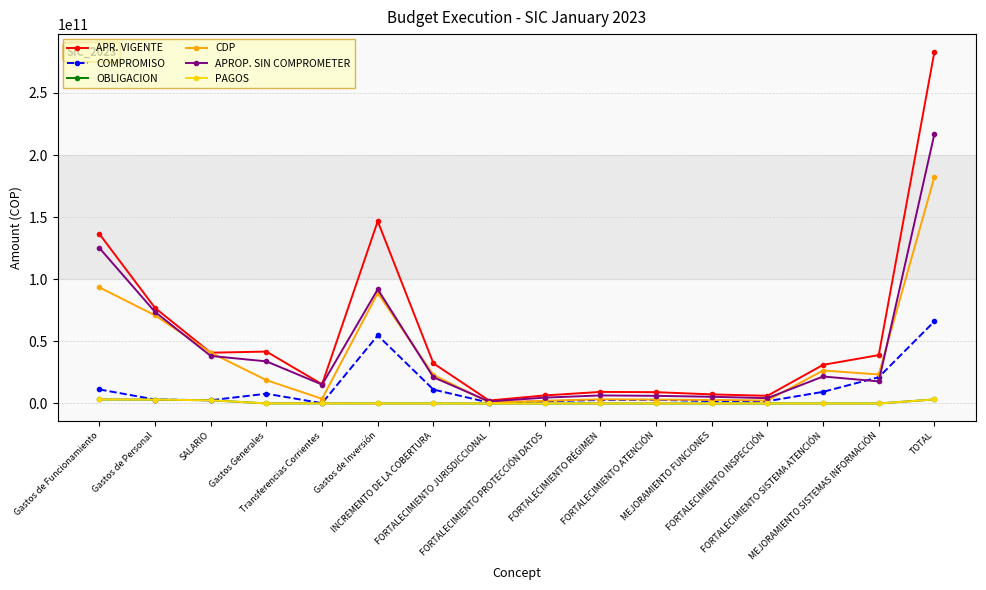

Which series has the widest spread of values?

APR. VIGENTE